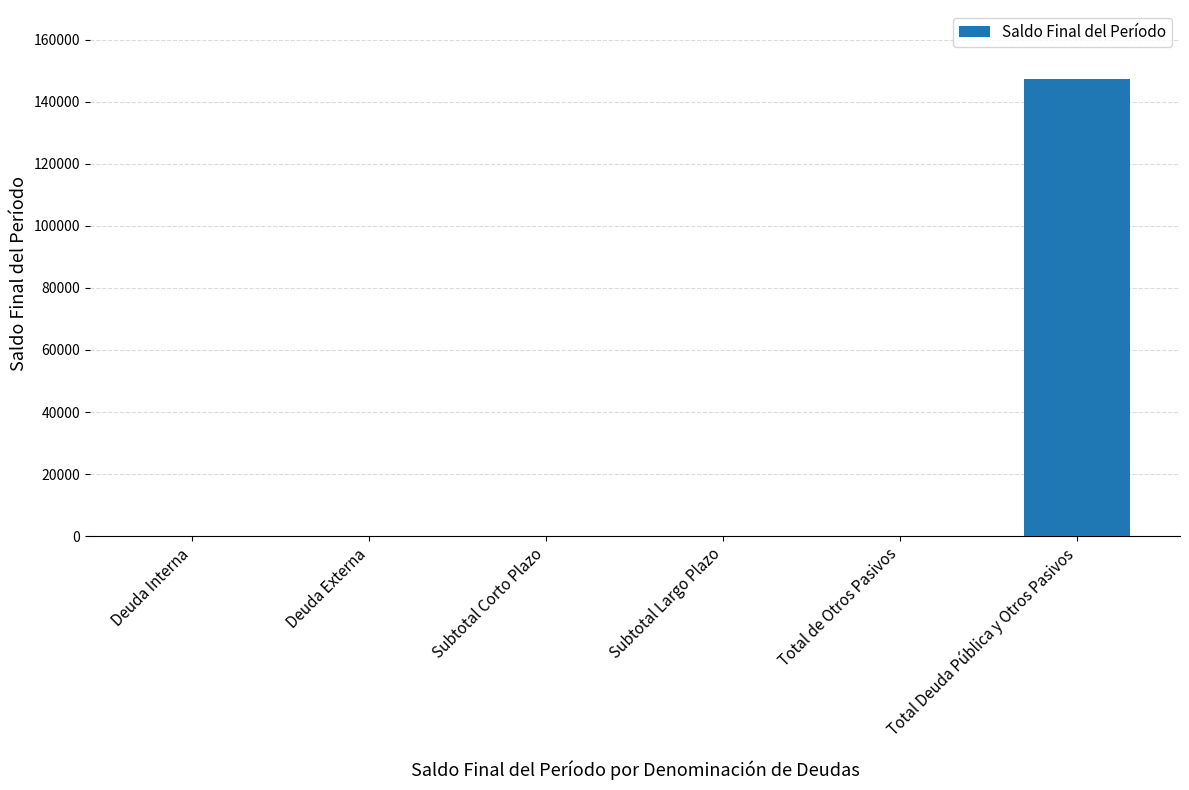

The value at Subtotal Corto Plazo is -94031.8. True or false?

False